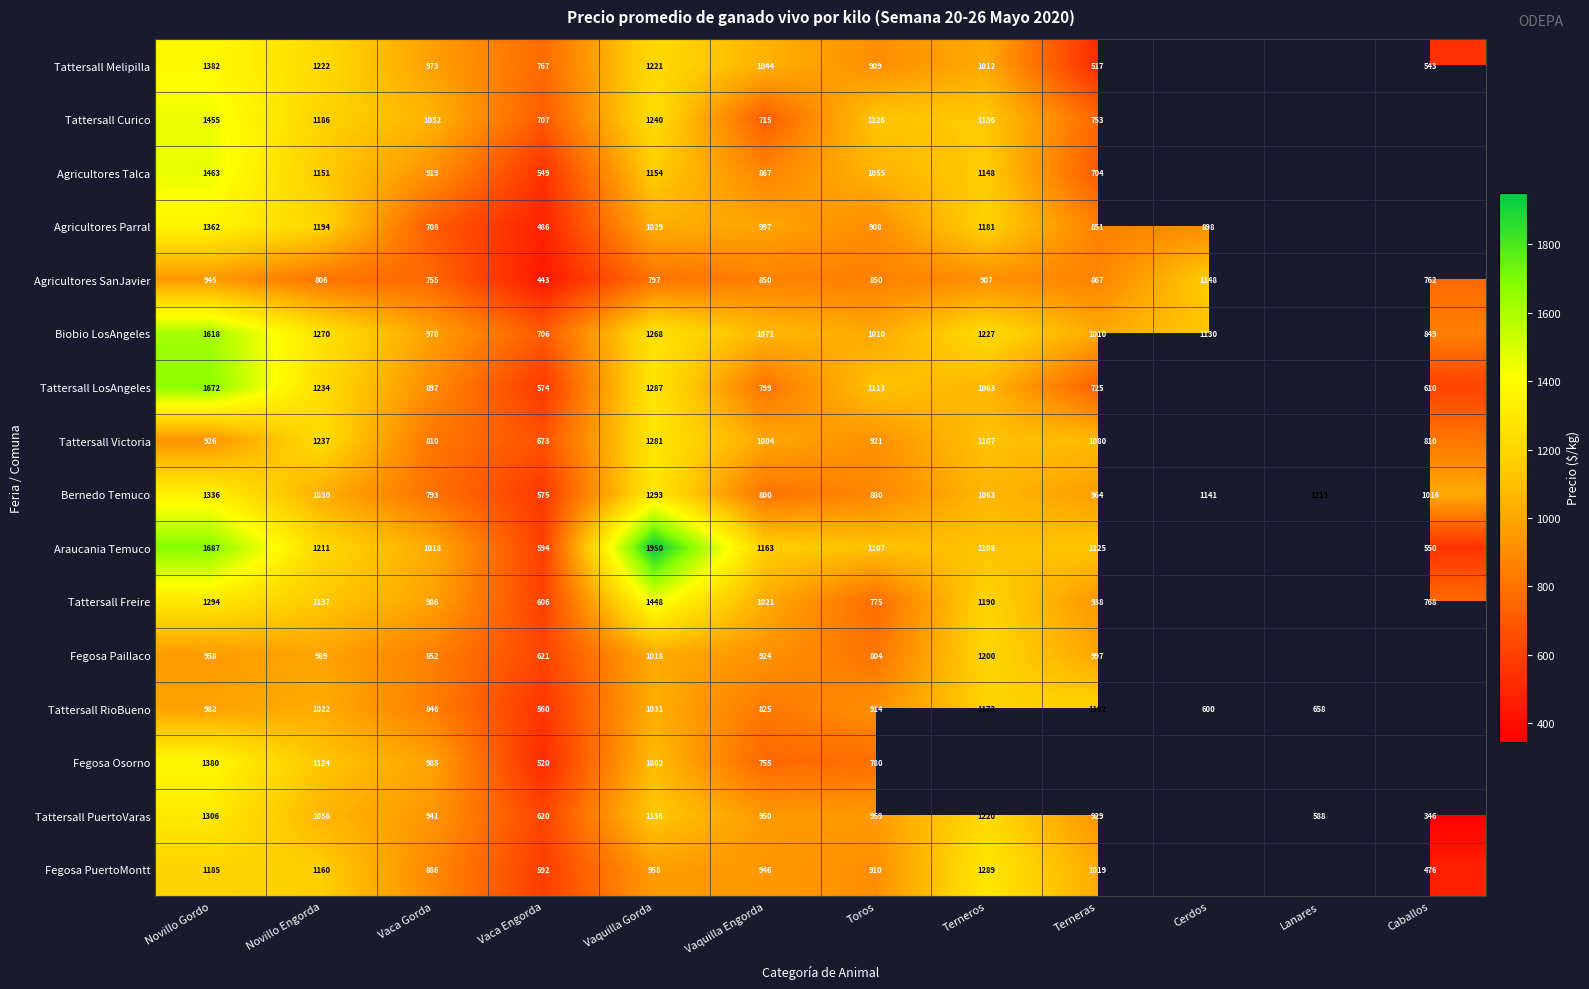

List the labels in order of Bernedo Temuco value, smallest first.

Vaca Engorda, Vaca Gorda, Vaquilla Engorda, Toros, Terneras, Caballos, Novillo Engorda, Terneros, Cerdos, Lanares, Vaquilla Gorda, Novillo Gordo